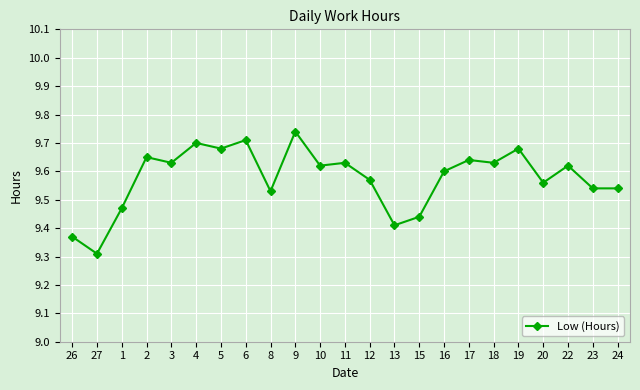

What is the sum of all values?

220.3